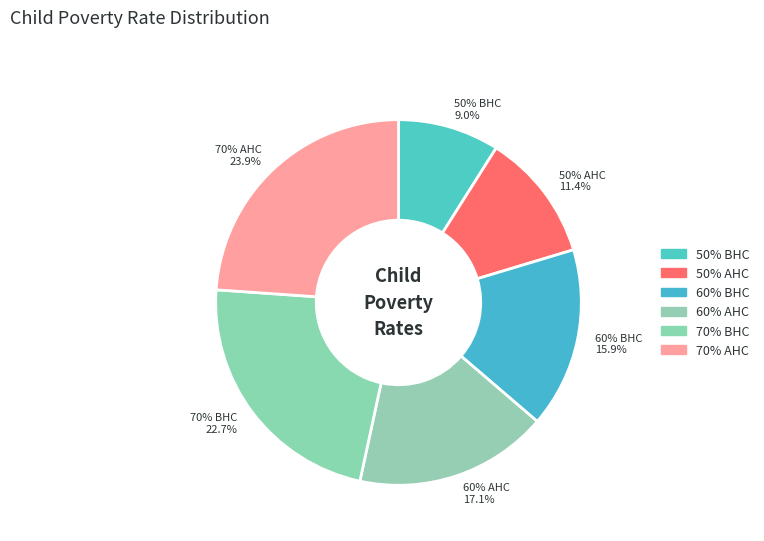

How many segments does this pie chart have?

6